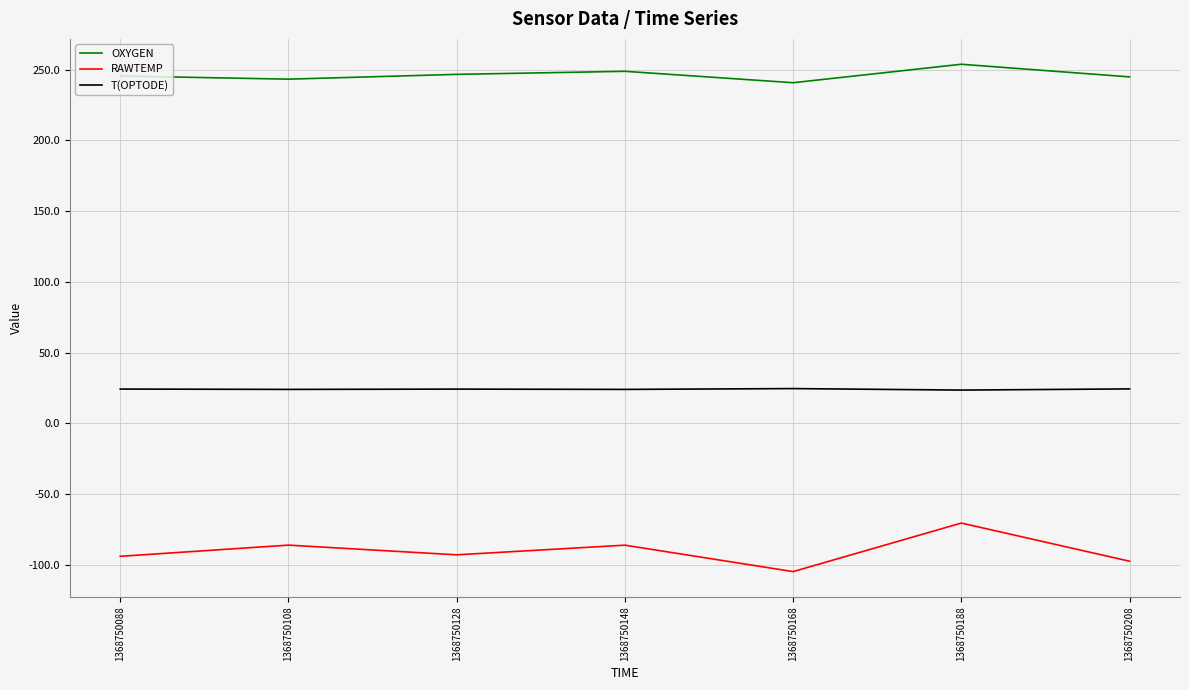

Which series has the largest total across all categories?

OXYGEN